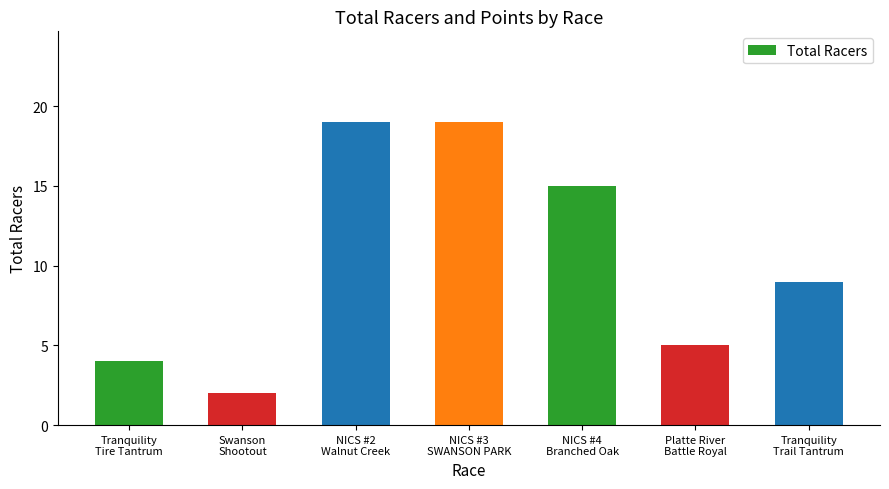

What is the greatest value displayed?

19